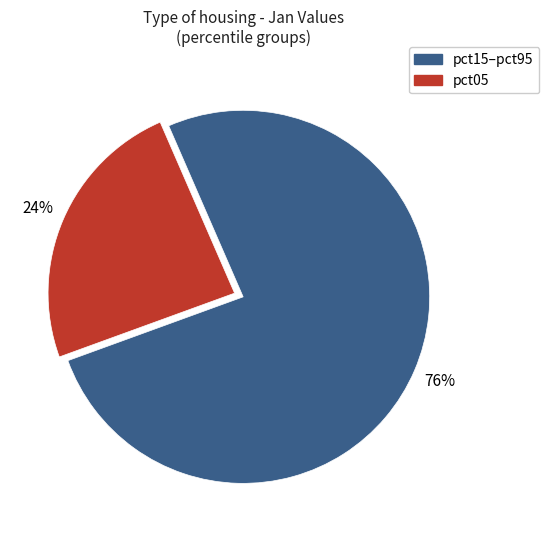

Which category accounts for the majority?

pct15–pct95